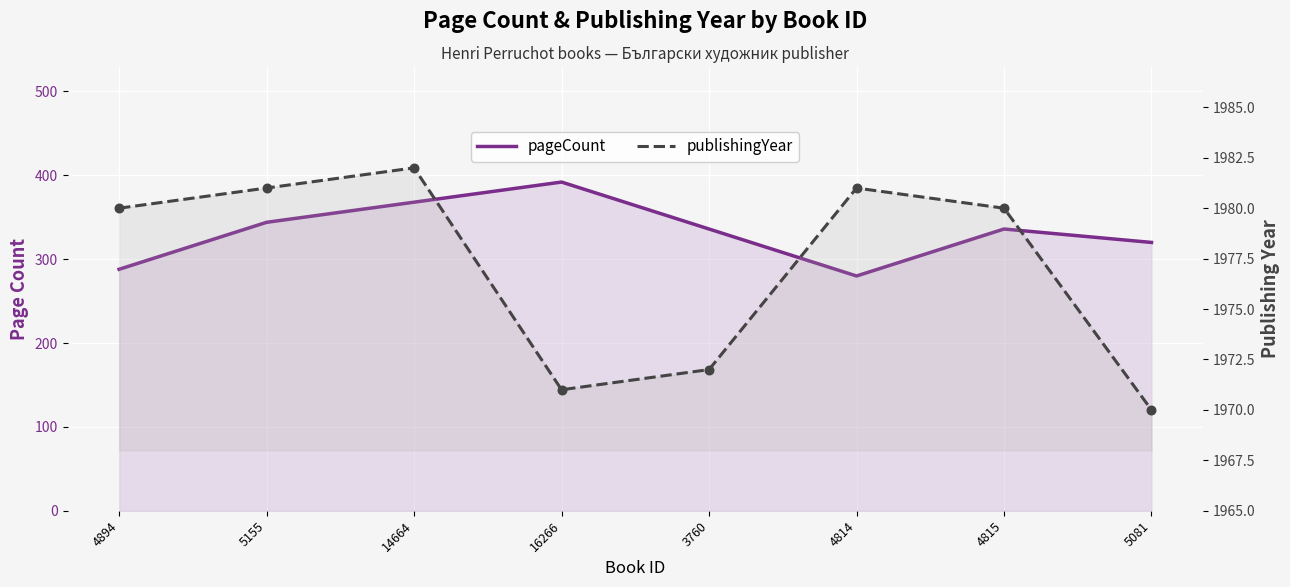

Which series reaches the minimum Y coordinate?

pageCount